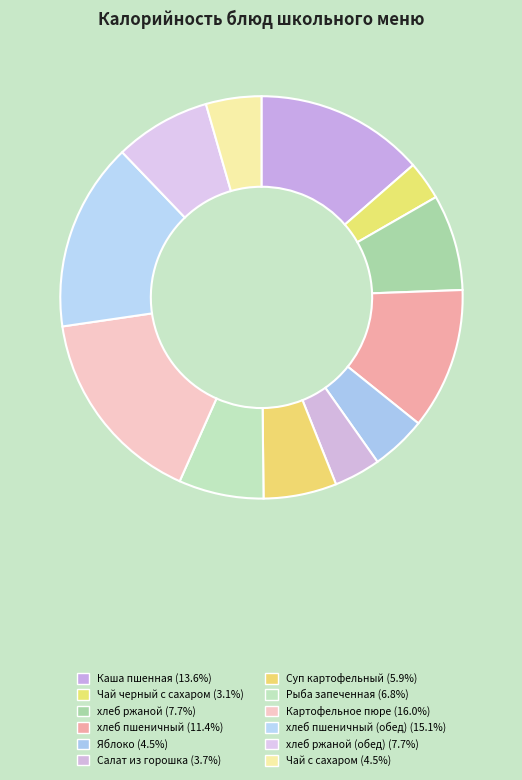

Count the number of slices in the pie.

12